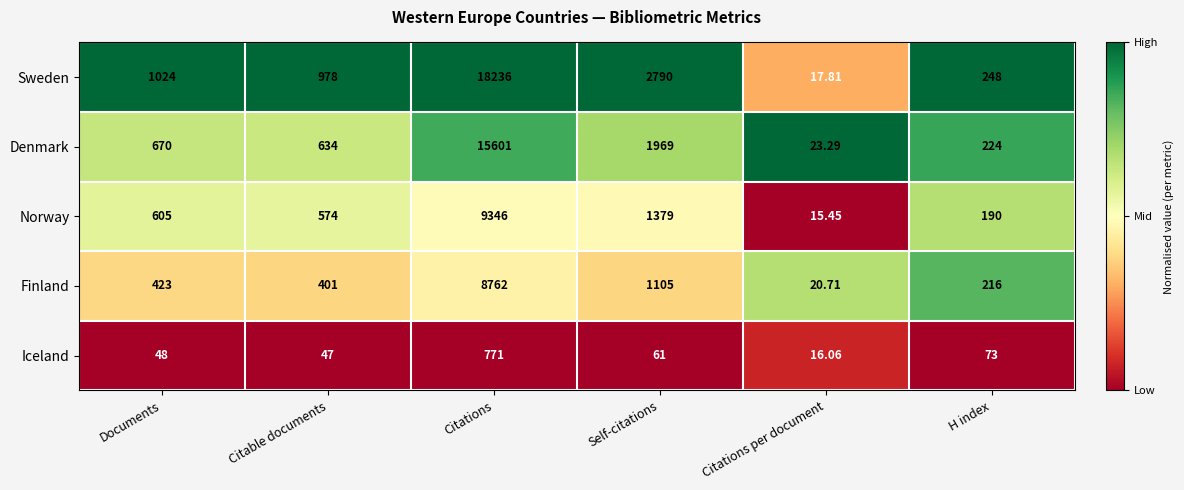

Which series has the widest spread of values?

Sweden